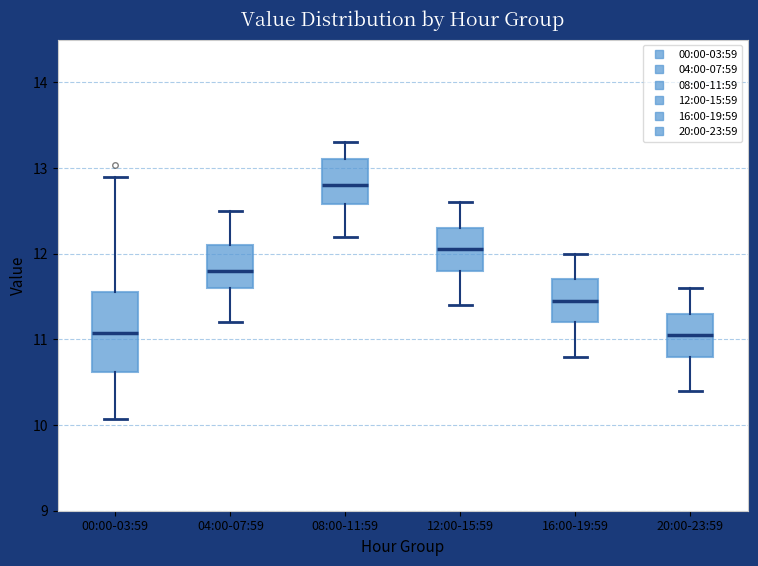

Reading left to right, read every box against the y-axis: the position of its median line, the range the box covers, and the ends of its whiskers. The values are not printed on the chart, so give them approximately, as read against the axis.

00:00-03:59: median 11.1, box 10.6 to 11.6, whiskers 10.1 to 12.9
04:00-07:59: median 11.8, box 11.6 to 12.1, whiskers 11.2 to 12.5
08:00-11:59: median 12.8, box 12.6 to 13.1, whiskers 12.2 to 13.3
12:00-15:59: median 12.1, box 11.8 to 12.3, whiskers 11.4 to 12.6
16:00-19:59: median 11.5, box 11.2 to 11.7, whiskers 10.8 to 12.0
20:00-23:59: median 11.1, box 10.8 to 11.3, whiskers 10.4 to 11.6